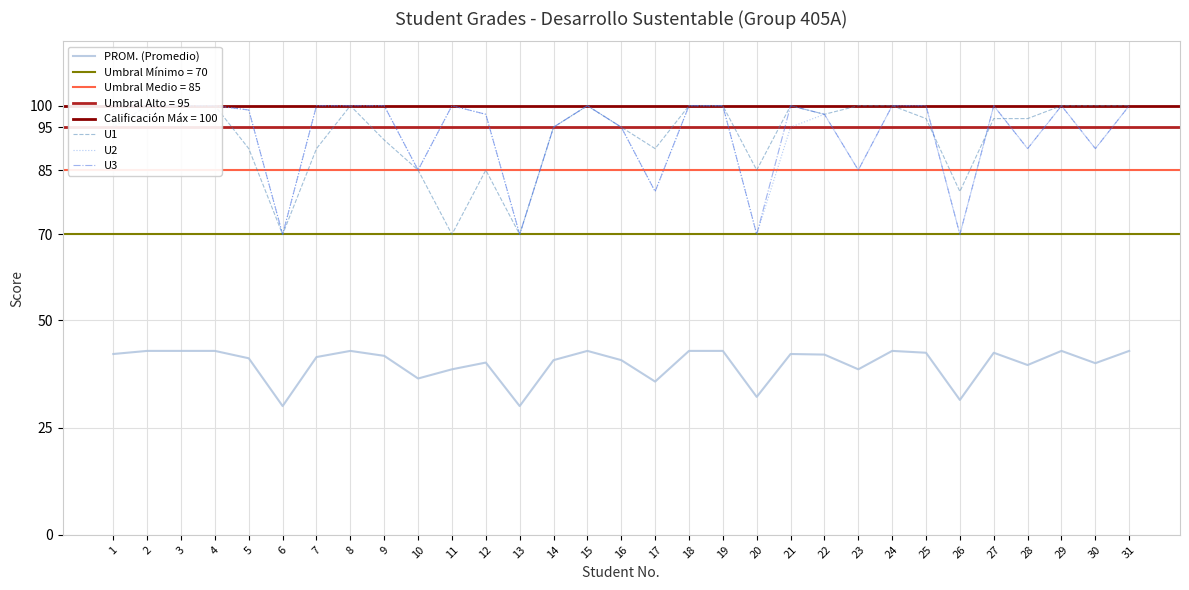

What is the average value of the U3 series?

93.4